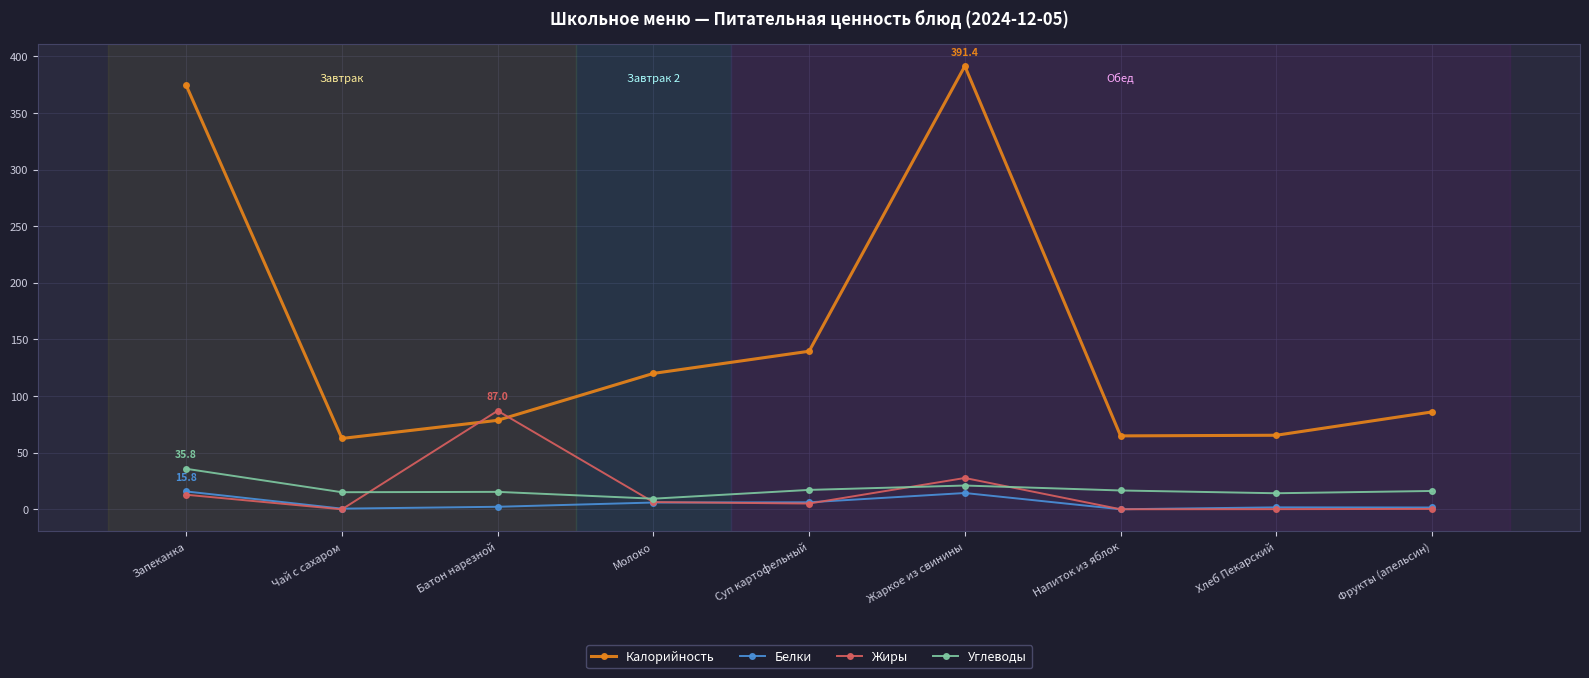

In Белки, how many points are lower than both neighbors (excluding endpoints)?

2